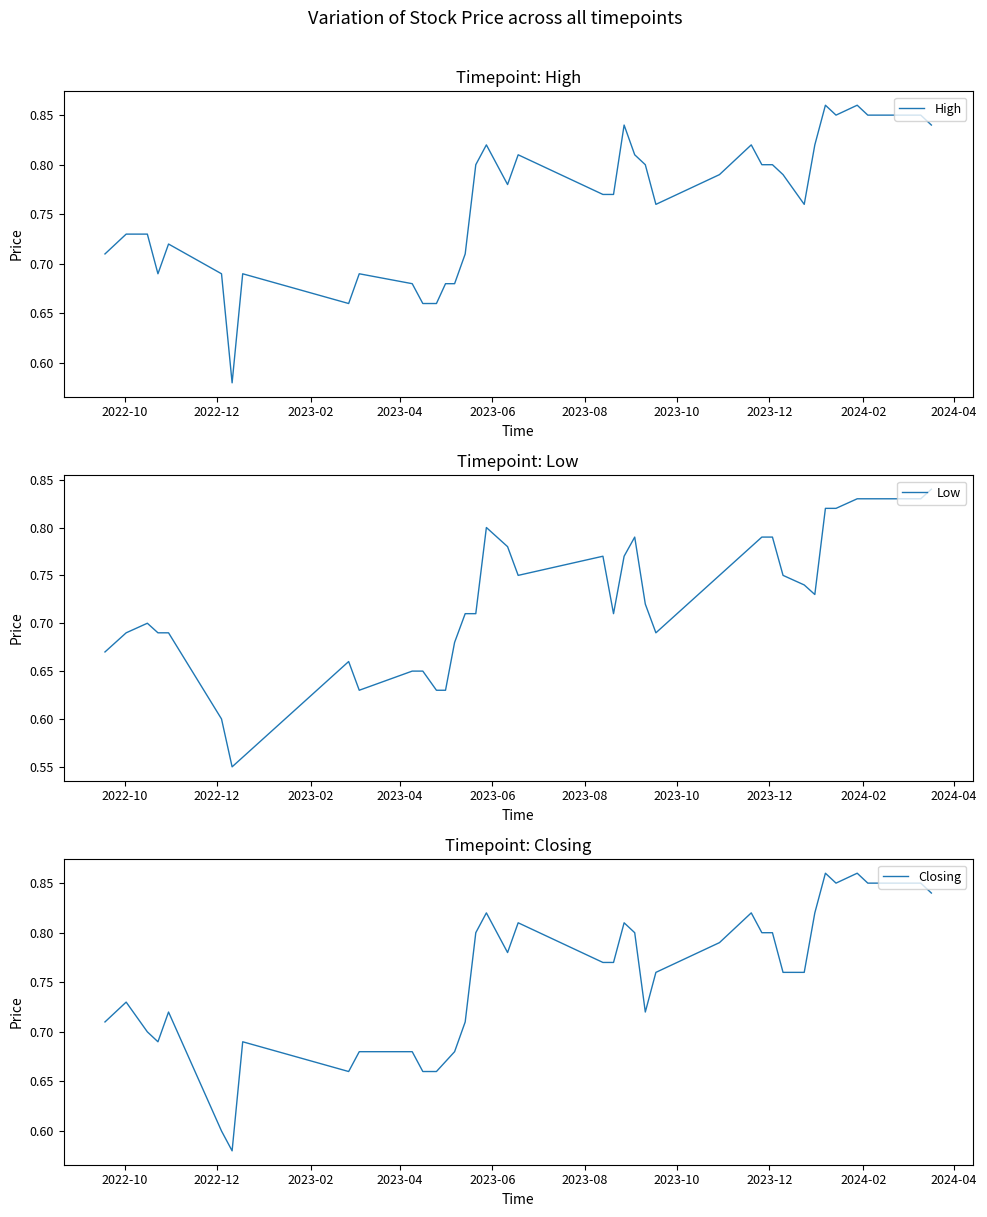

True or false: High and Low intersect in this chart.

False